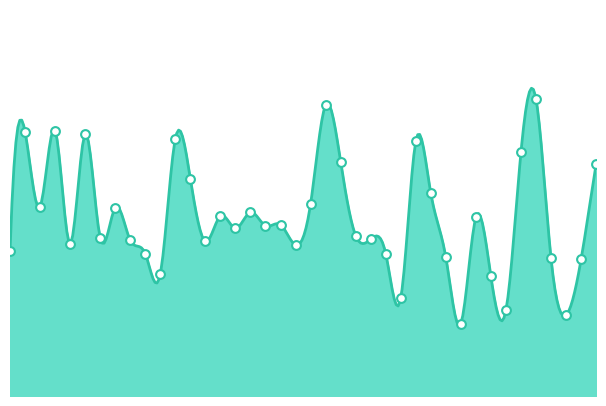

Approximately how many times larger is the value at 00:52 compared to 01:36?

1.3